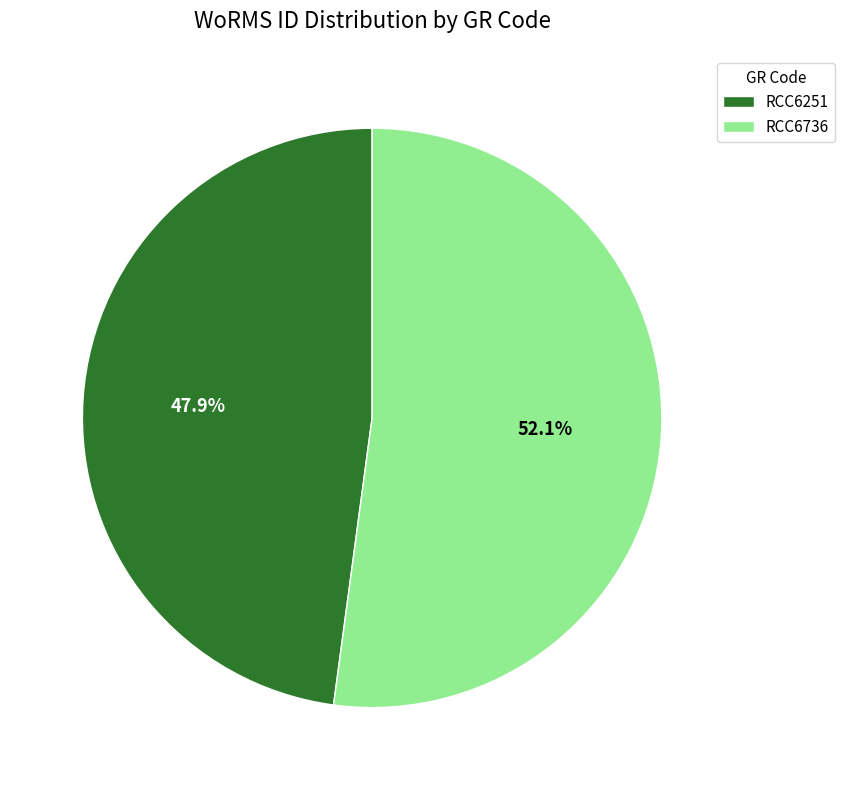

To the nearest percent, what is the difference between the RCC6736 and RCC6251 slice percentages?

4%